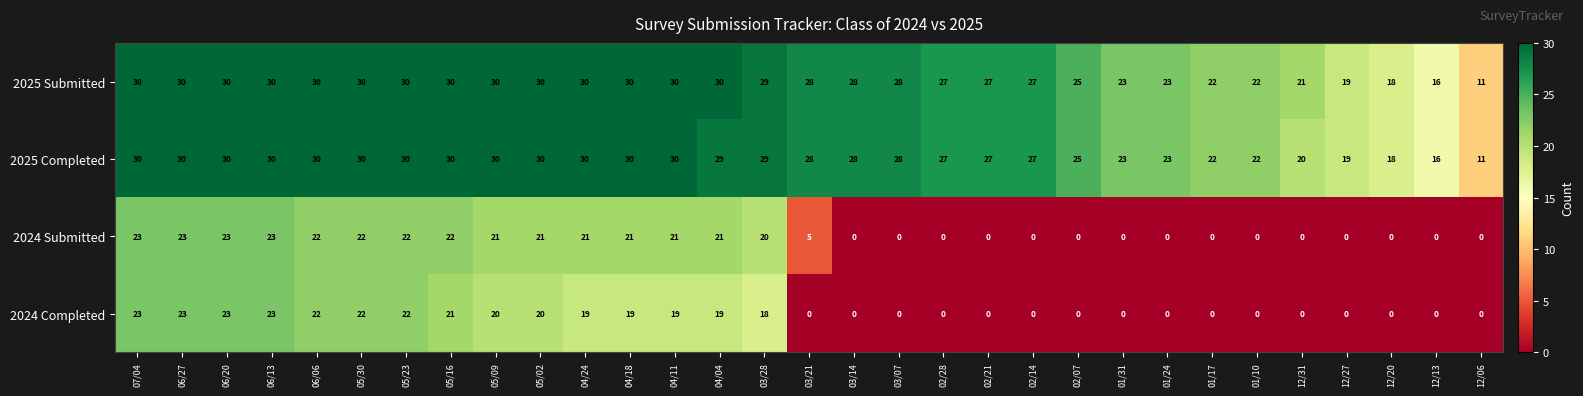

What is the sum of the 2024 Submitted values at 01/31 and 04/18?

21